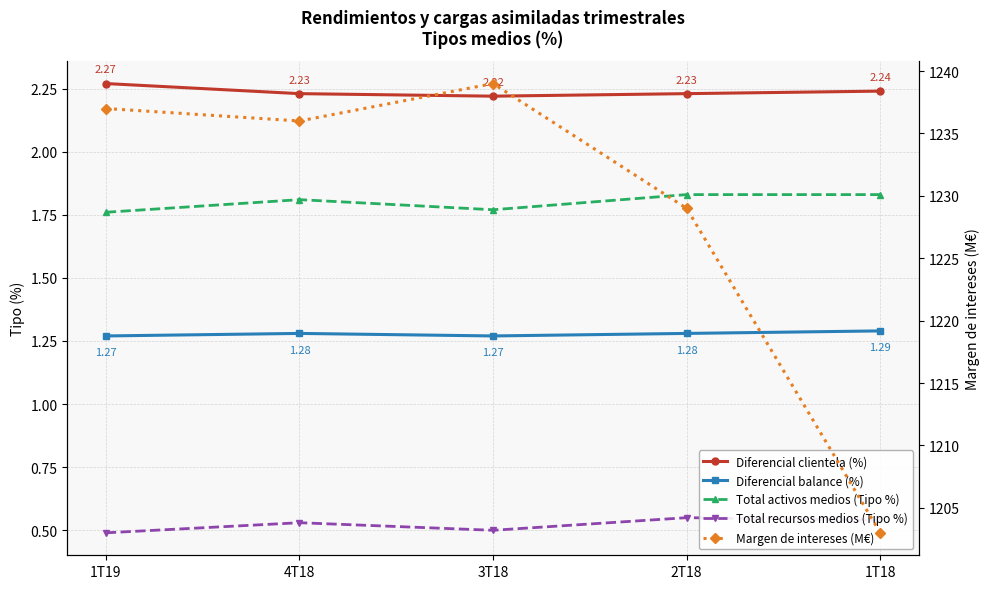

True or false: Total activos medios (Tipo %) has more than 0 interior local peaks.

True